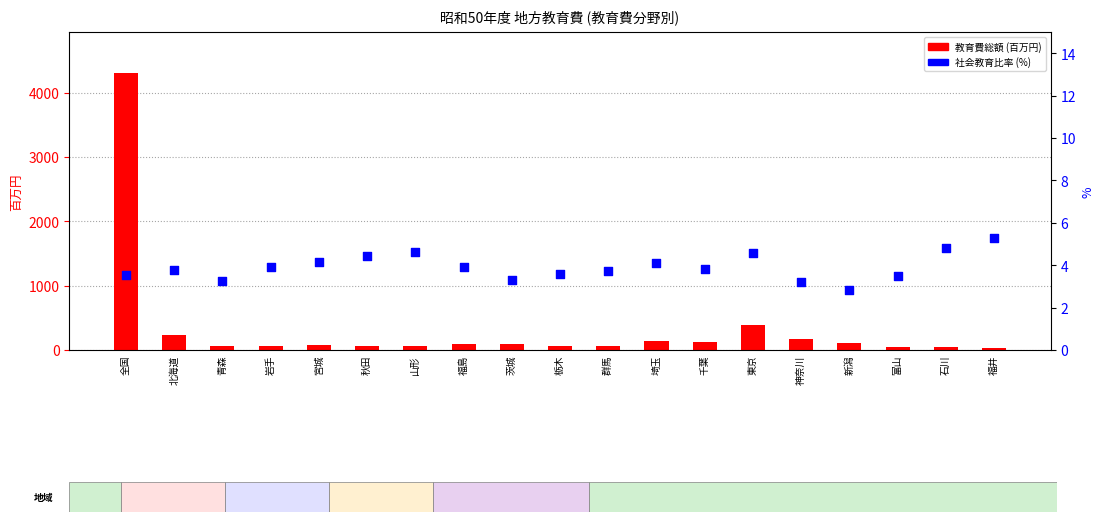

Which series has the largest total across all categories?

教育費総額